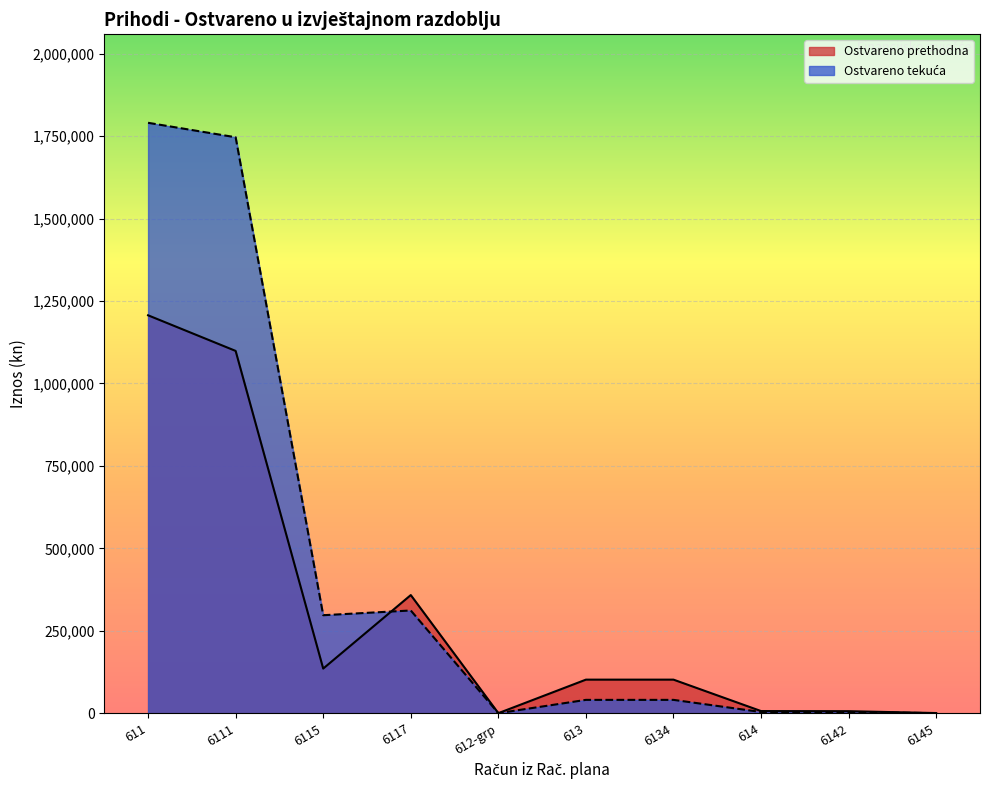

What are all the series names shown in the legend?

Ostvareno prethodna, Ostvareno tekuća